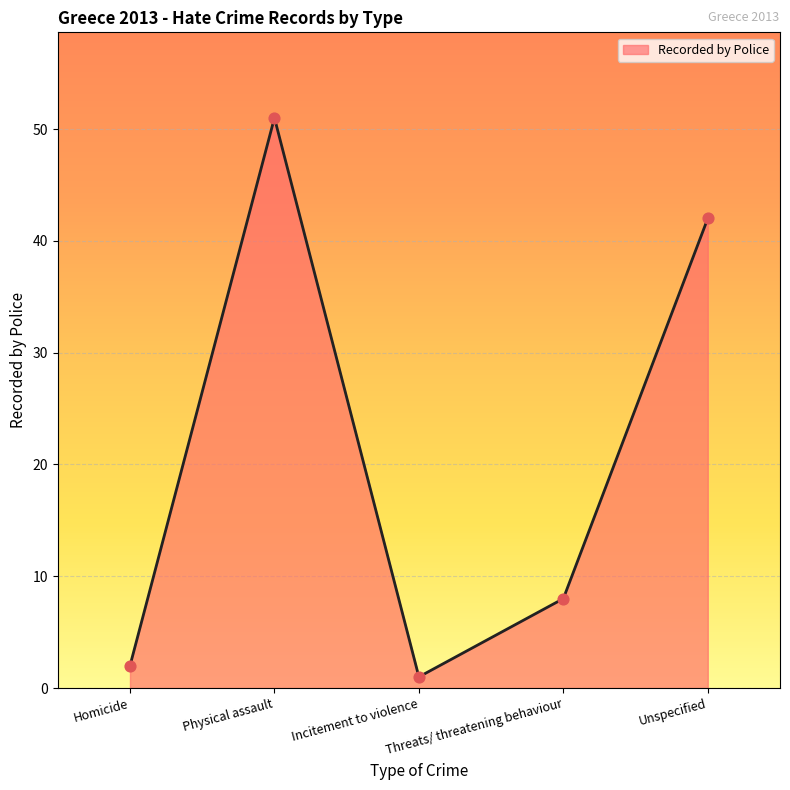

What is the change in value from Homicide to Incitement to violence?

-1